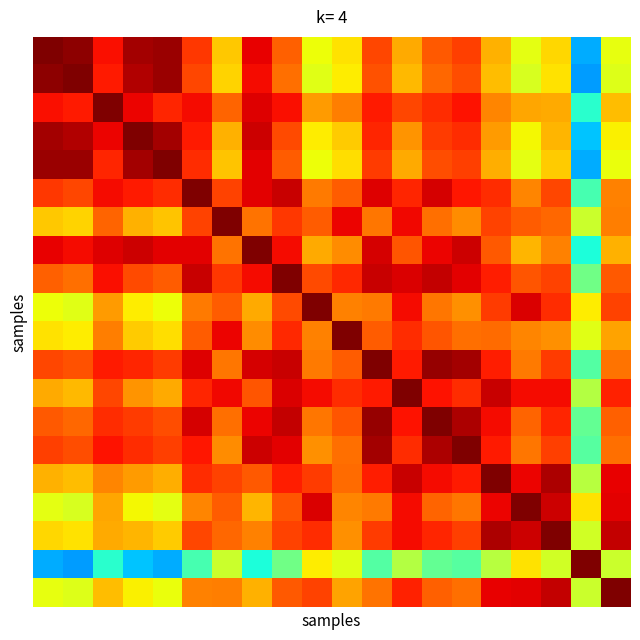

What is the greatest value displayed?

1.0